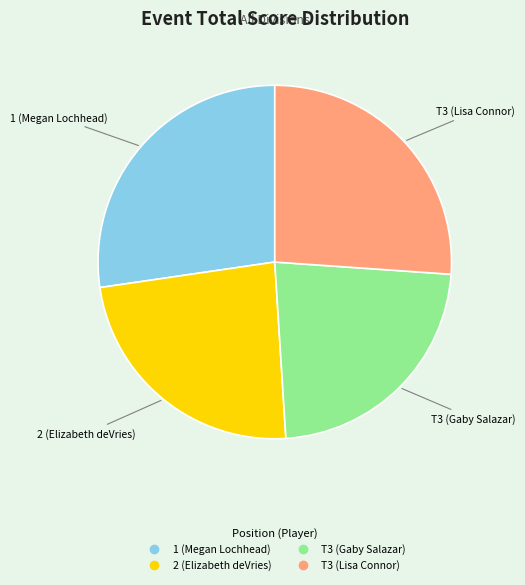

Is it true that 1 (Megan Lochhead) is 27% of the pie?

True